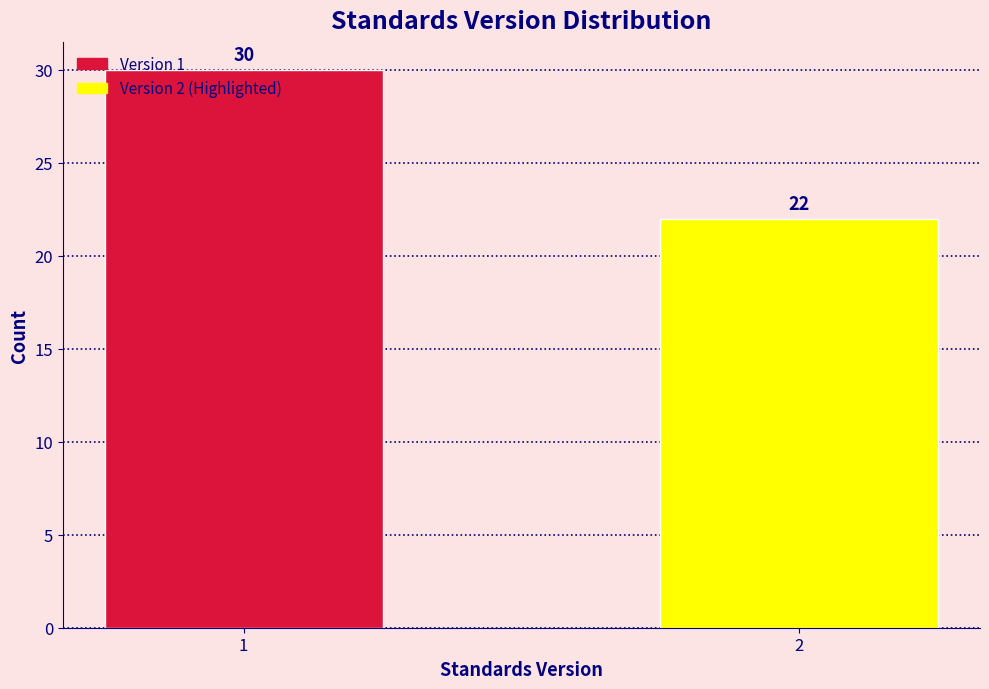

List the labels in order of value, smallest first.

2, 1